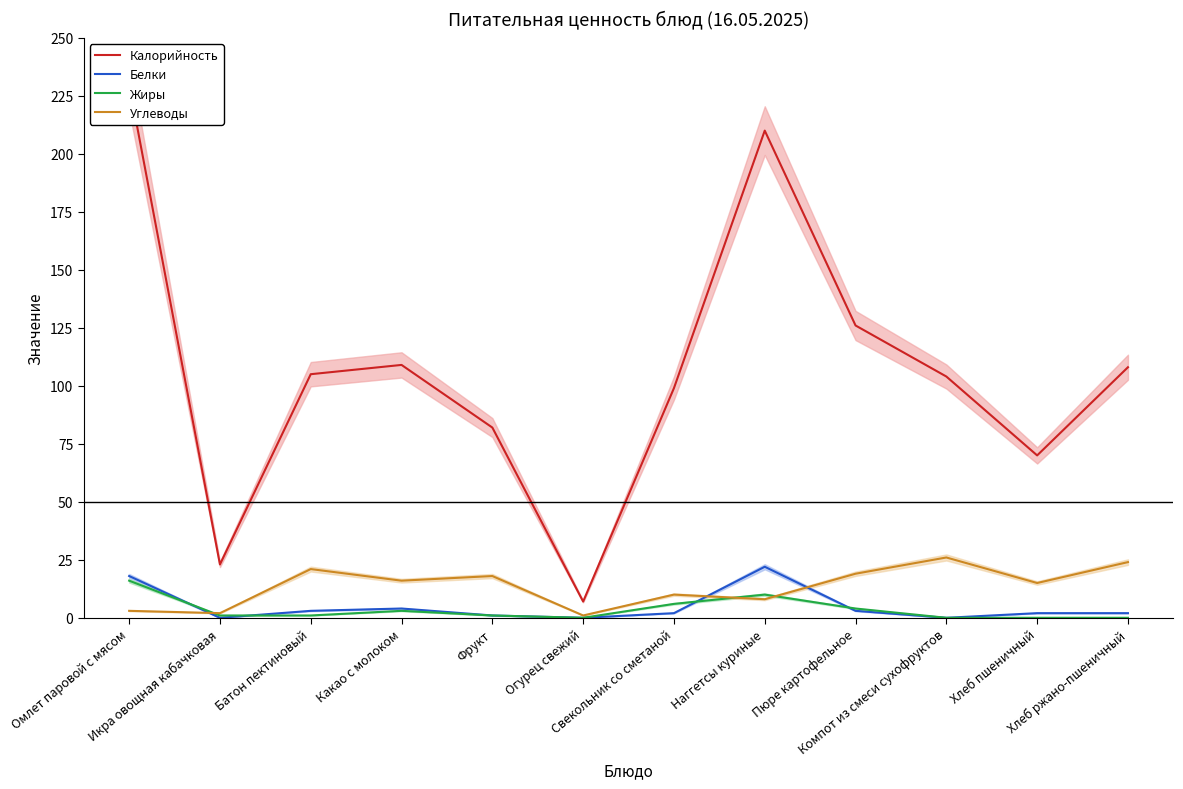

Which series has the largest total across all categories?

Калорийность